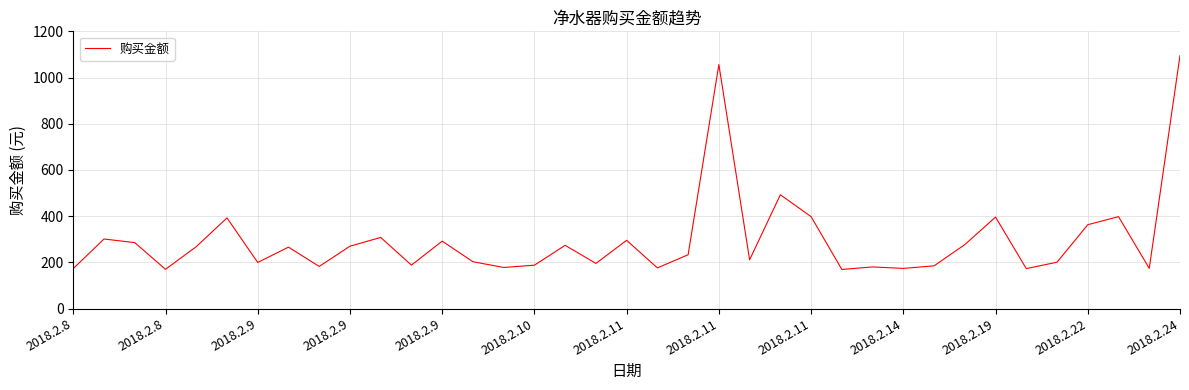

What is the difference between the maximum and minimum values?

925.7